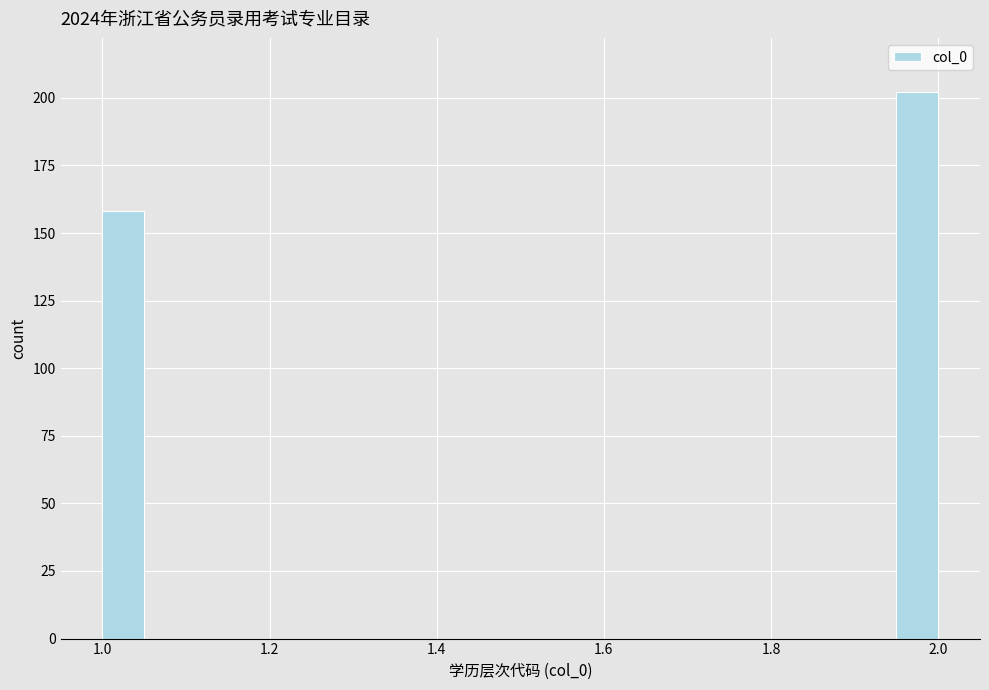

Read against the x-axis, roughly where is the centre of the tallest bar?

1.98